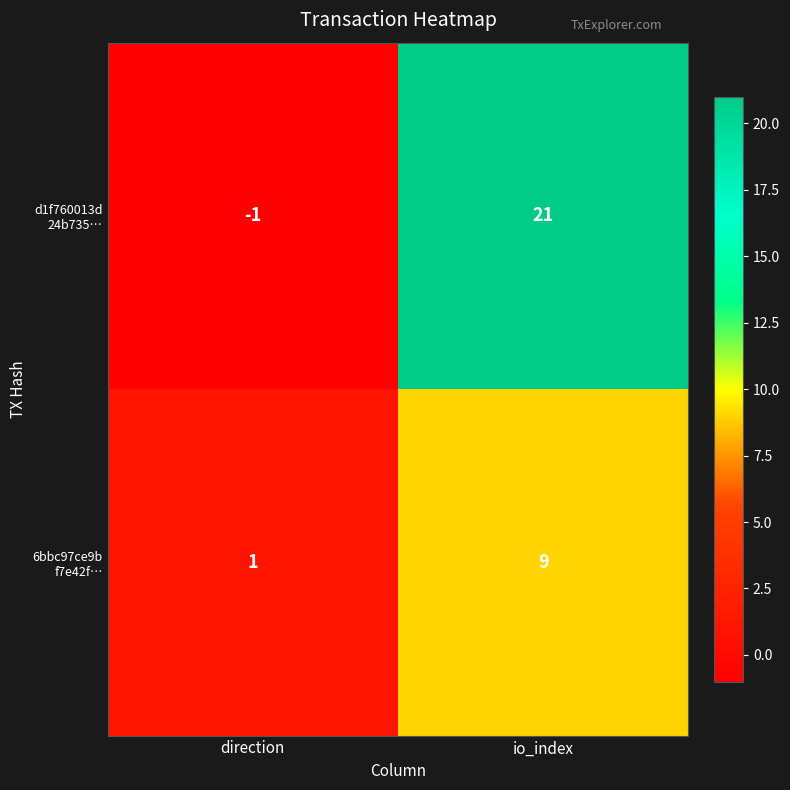

What is the greatest value displayed?

21